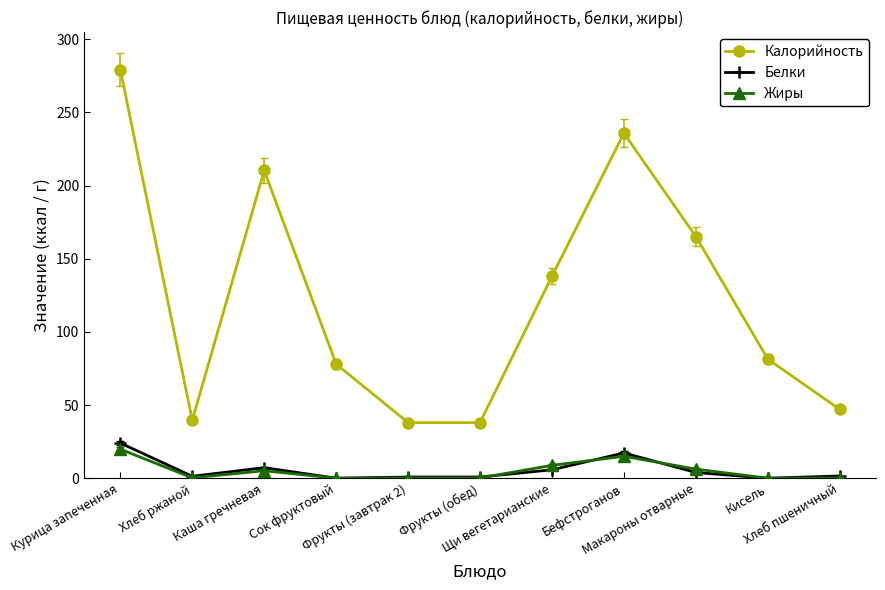

Which series has the widest spread of values?

Калорийность